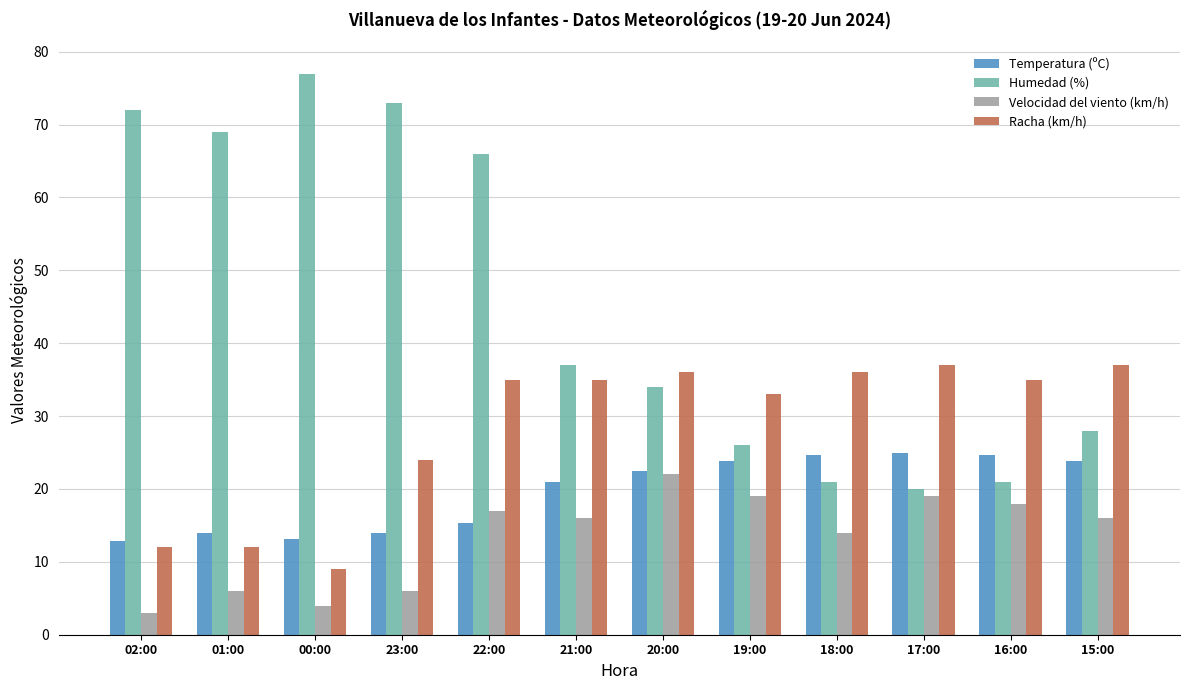

Rank the series by their average value, from lowest to highest.

Velocidad del viento (km/h), Temperatura (ºC), Racha (km/h), Humedad (%)